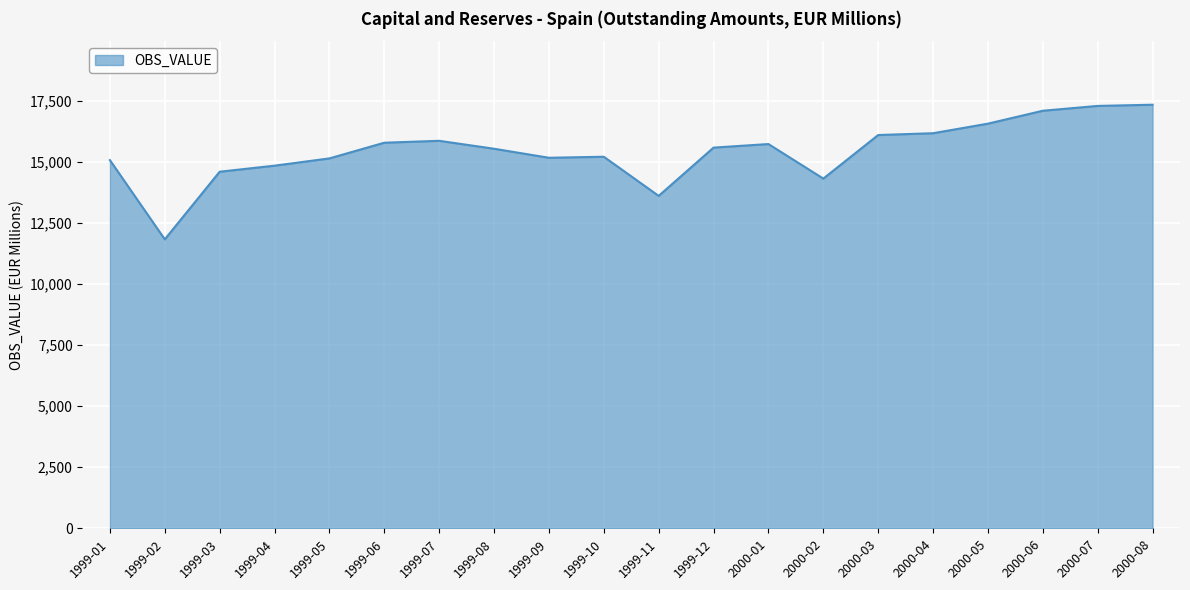

Count the number of data series in this chart.

1